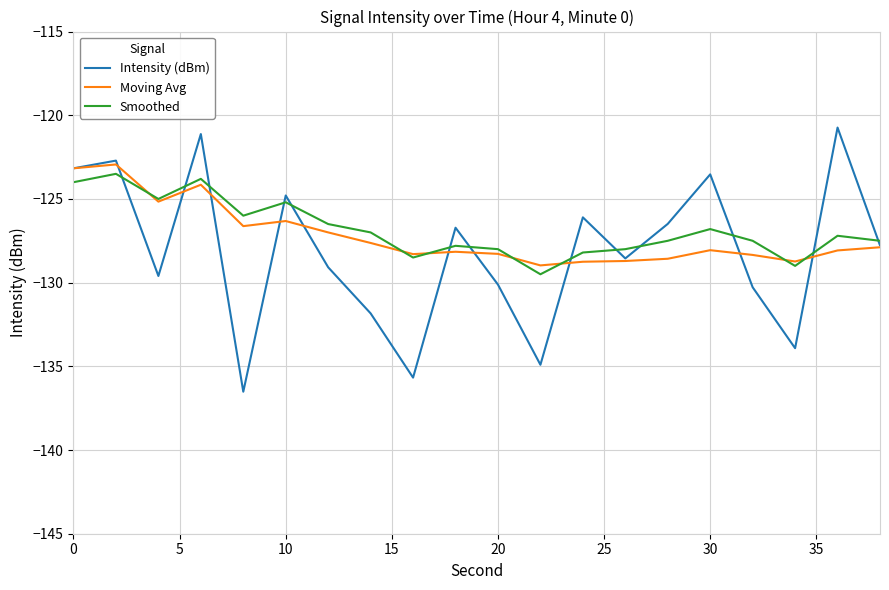

Rank the series by their average value, from highest to lowest.

Smoothed, Moving Avg, Intensity (dBm)